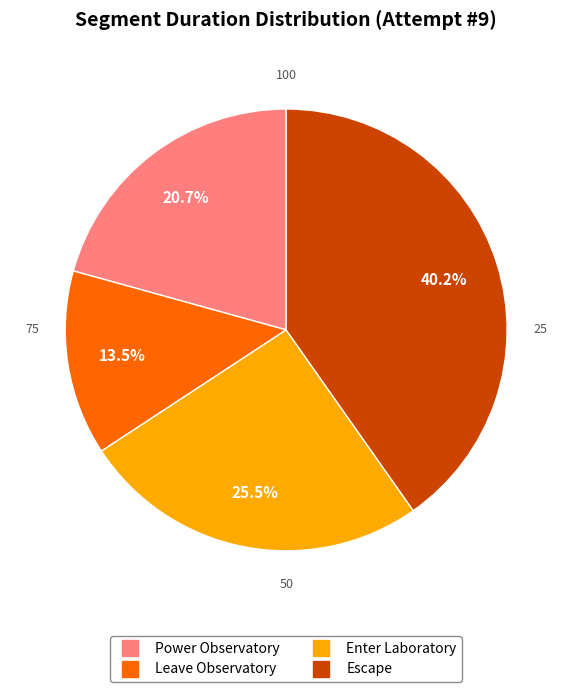

What portion of the pie excludes Leave Observatory?

86.5%